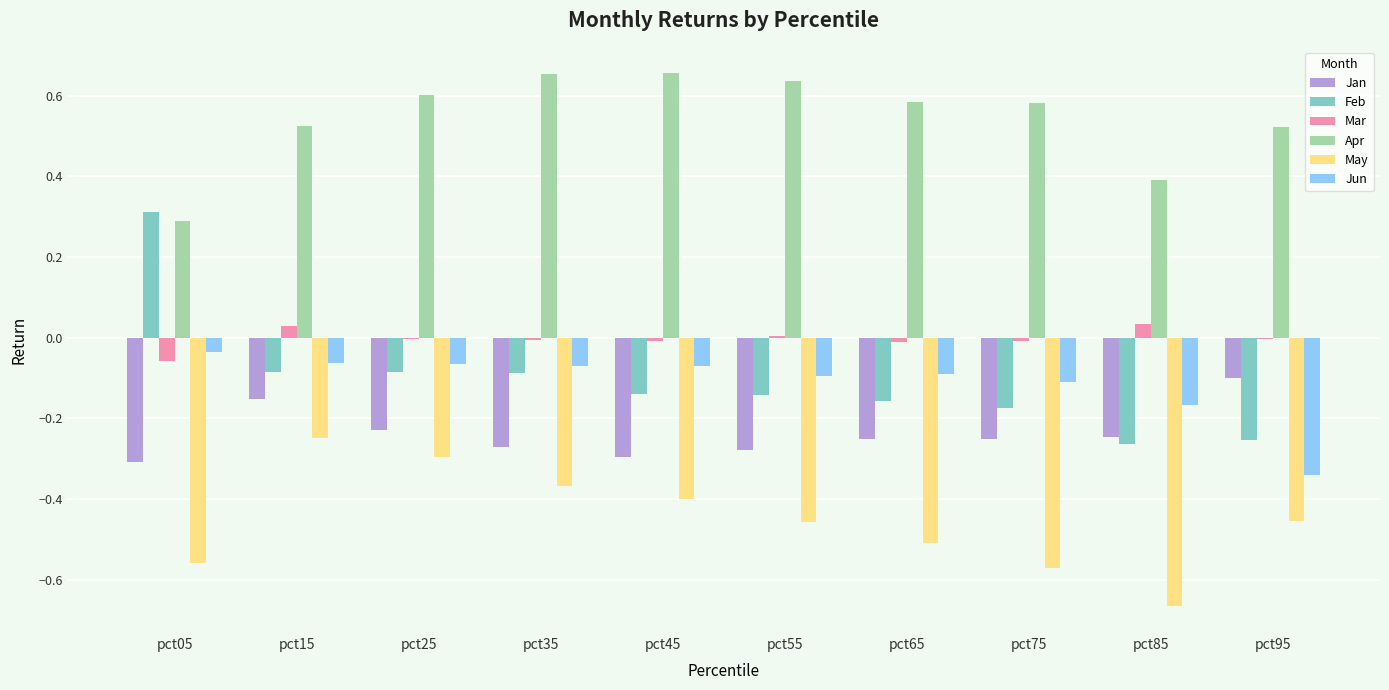

Between pct15 and pct65, which series saw the biggest shift?

May